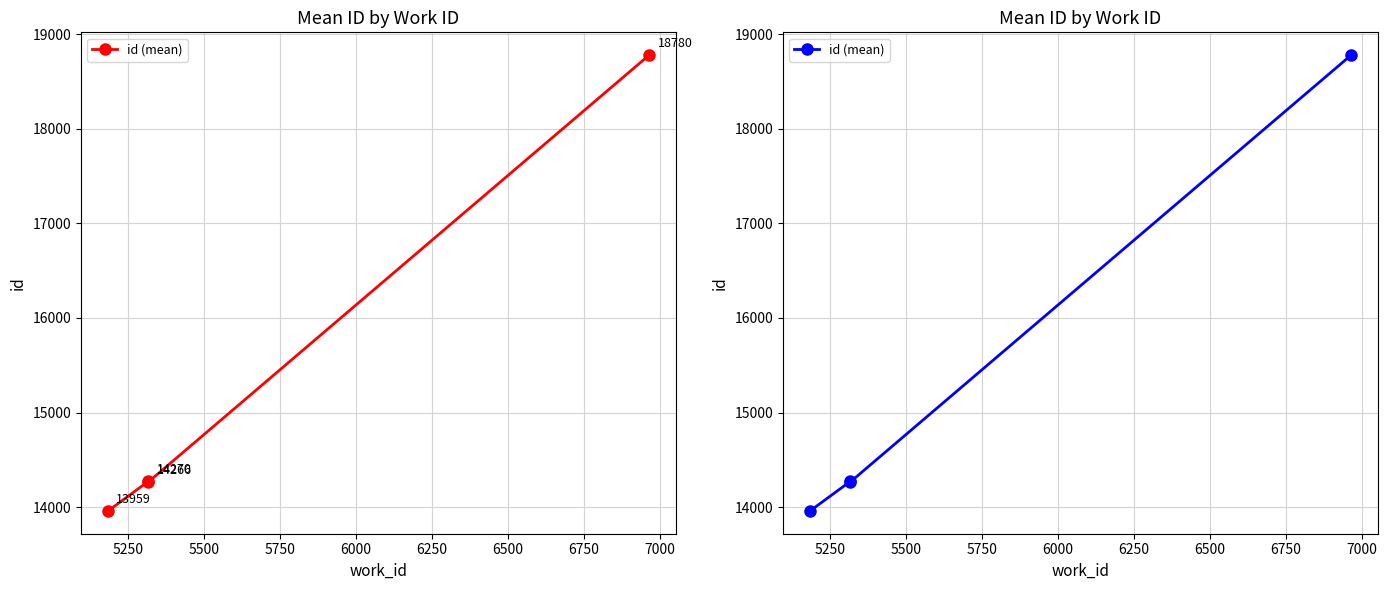

What is the maximum value shown in the chart?

18780.0